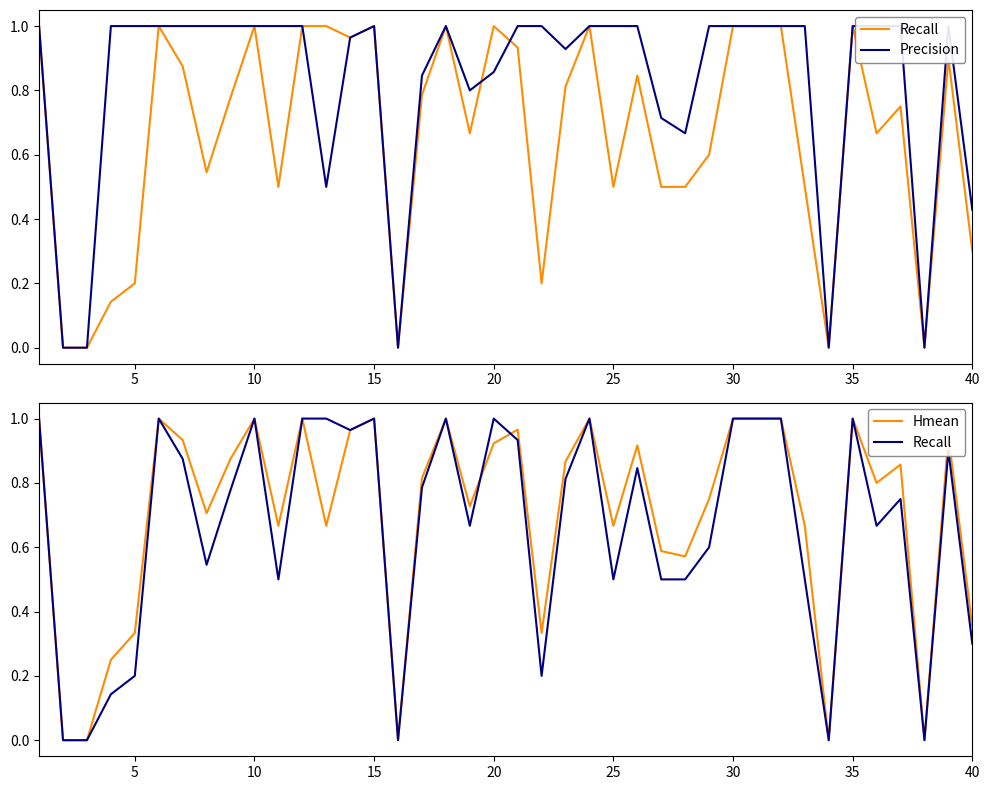

True or false: Hmean has more than 1 interior local peaks.

True